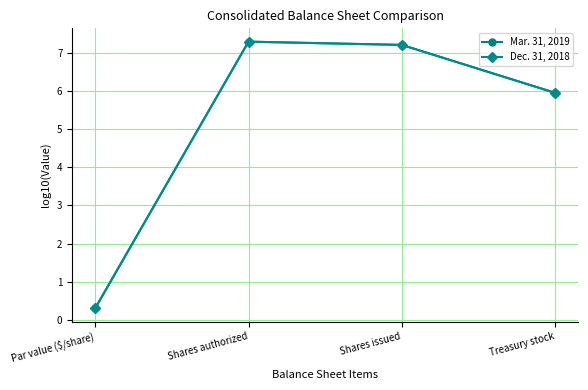

What is the maximum value shown in the chart?

7.3